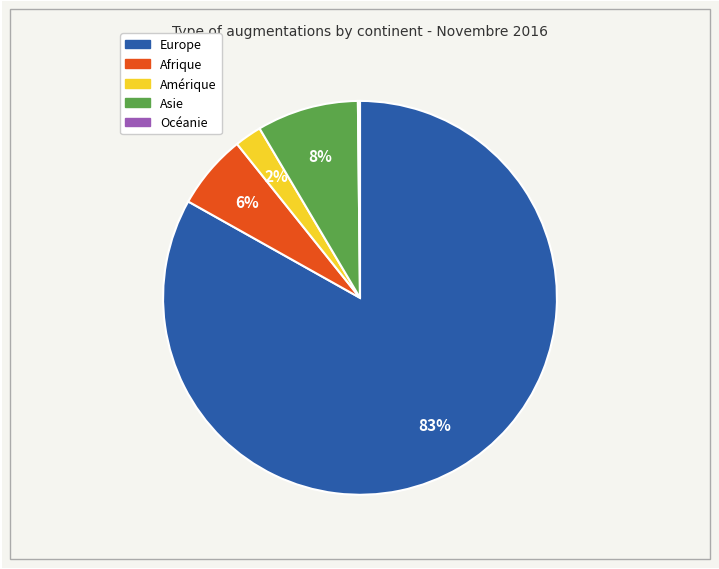

Is it true that Europe is 83% of the pie?

True